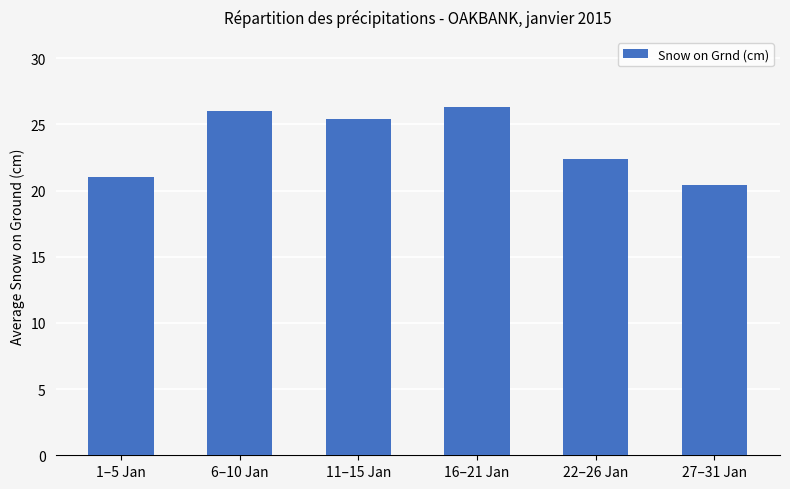

What is the value of the 5th bar from the left?

22.4